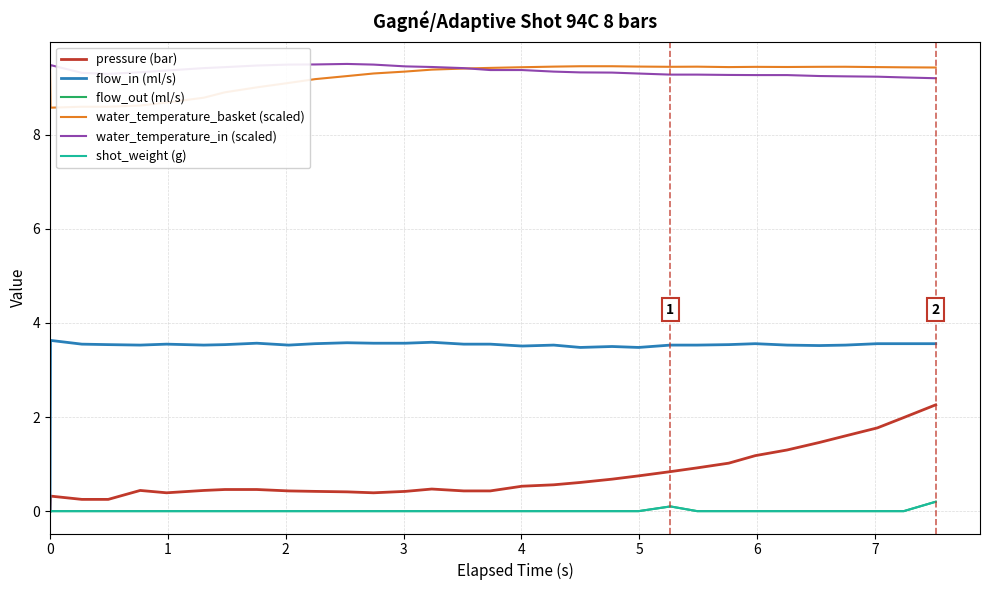

In flow_in (ml/s), how many points are lower than both neighbors (excluding endpoints)?

7